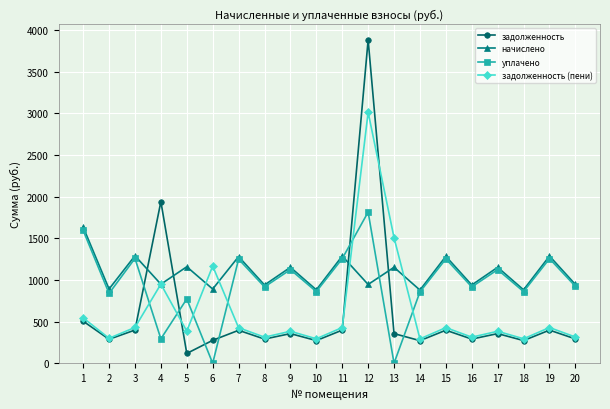

At which label does задолженность (пени) first exceed 427?

1